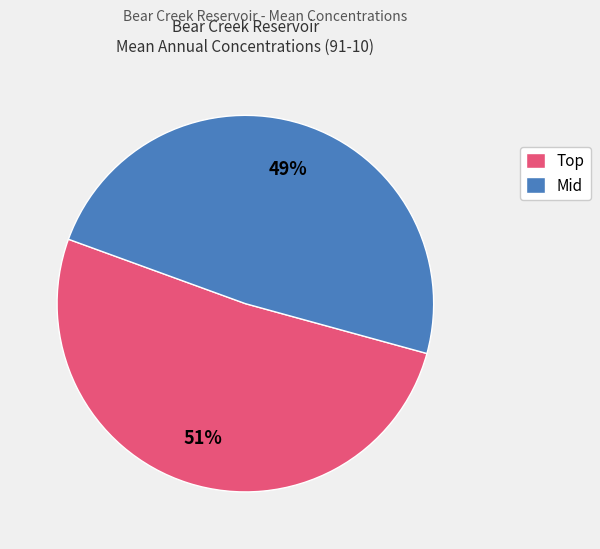

To the nearest percent, what portion does Mid represent?

49%